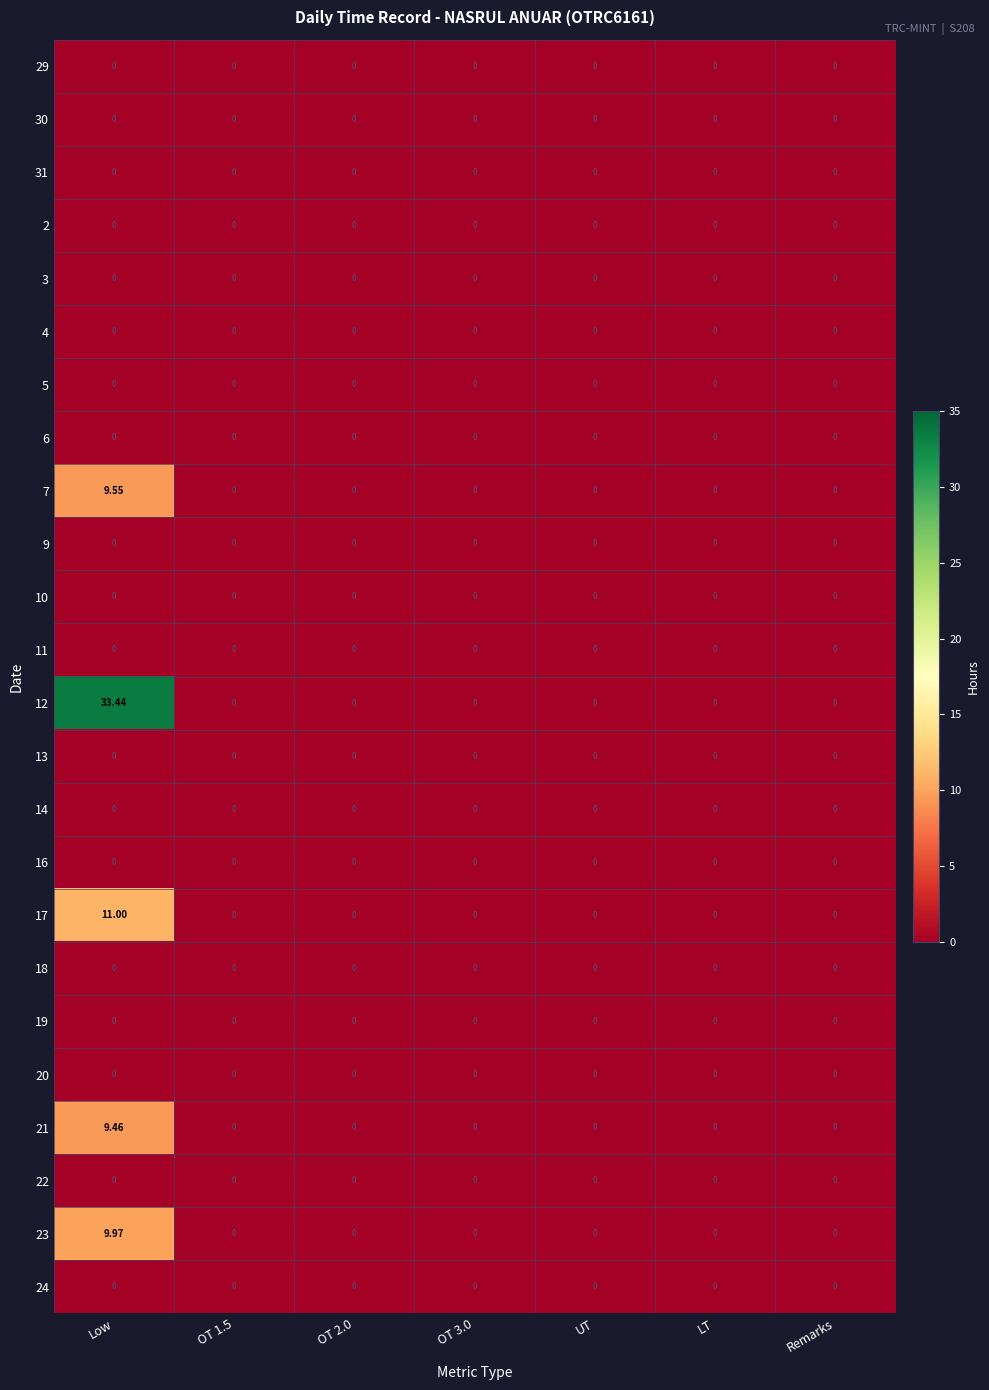

At which category is the sum across all series the highest?

Low